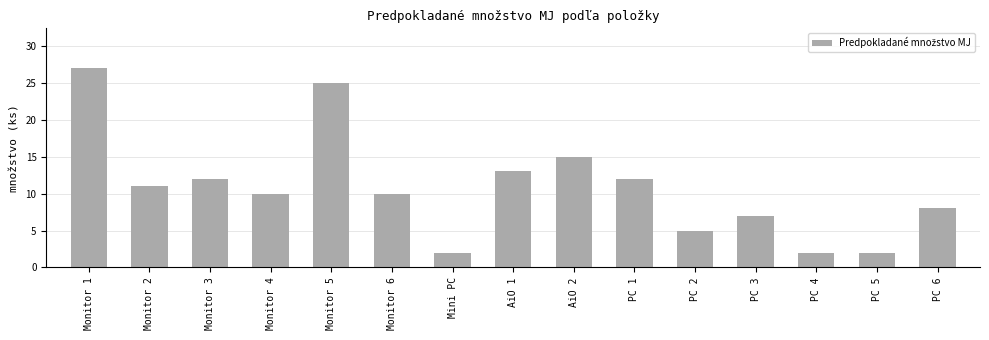

Which has a higher value, Mini PC or PC 2?

PC 2